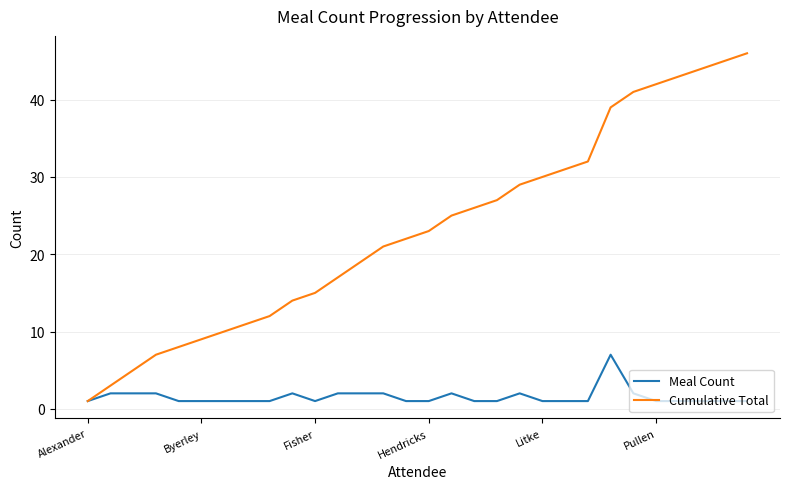

Which series has the largest range (max minus min)?

Cumulative Total